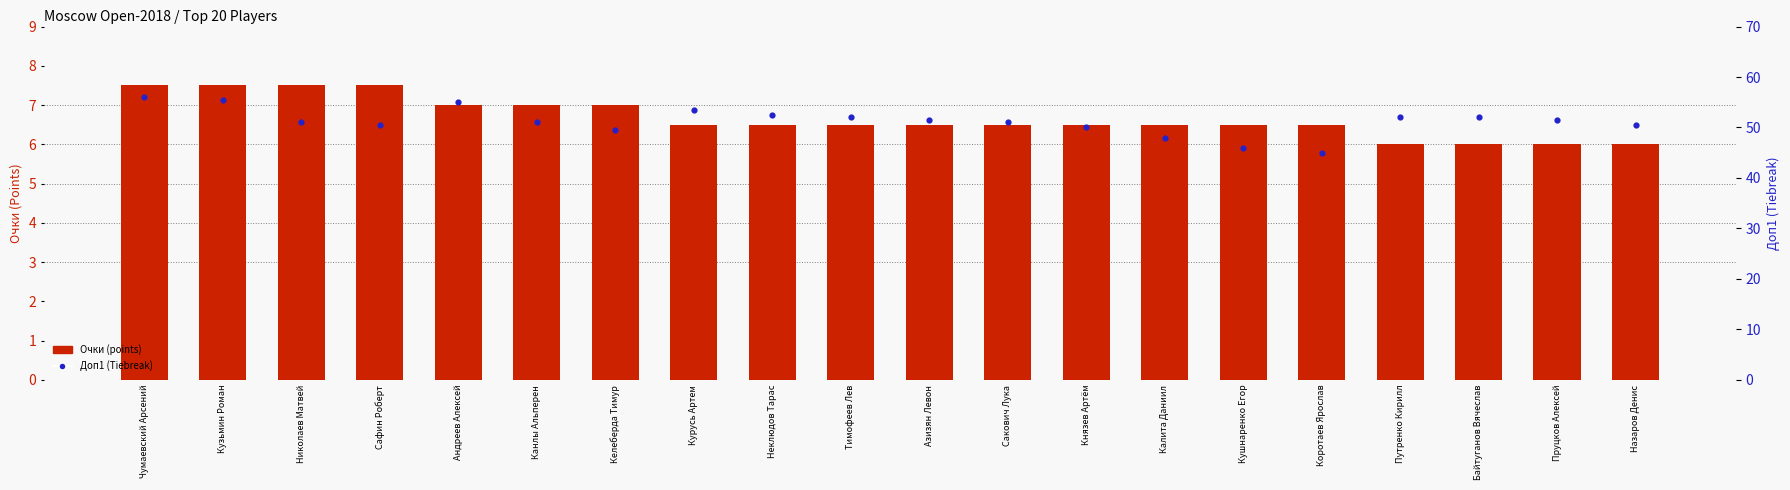

What is the total value across all series at Кушнаренко Егор?

52.5